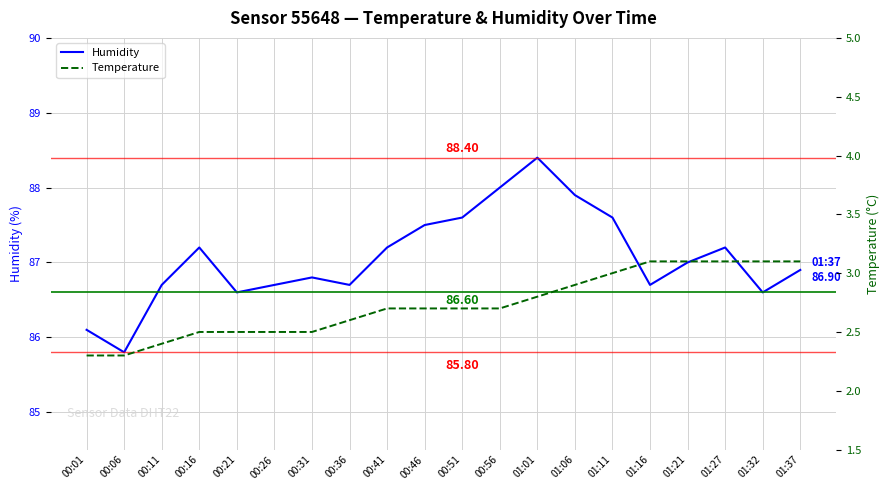

What is the difference between the maximum and minimum values in the Temperature series?

0.8